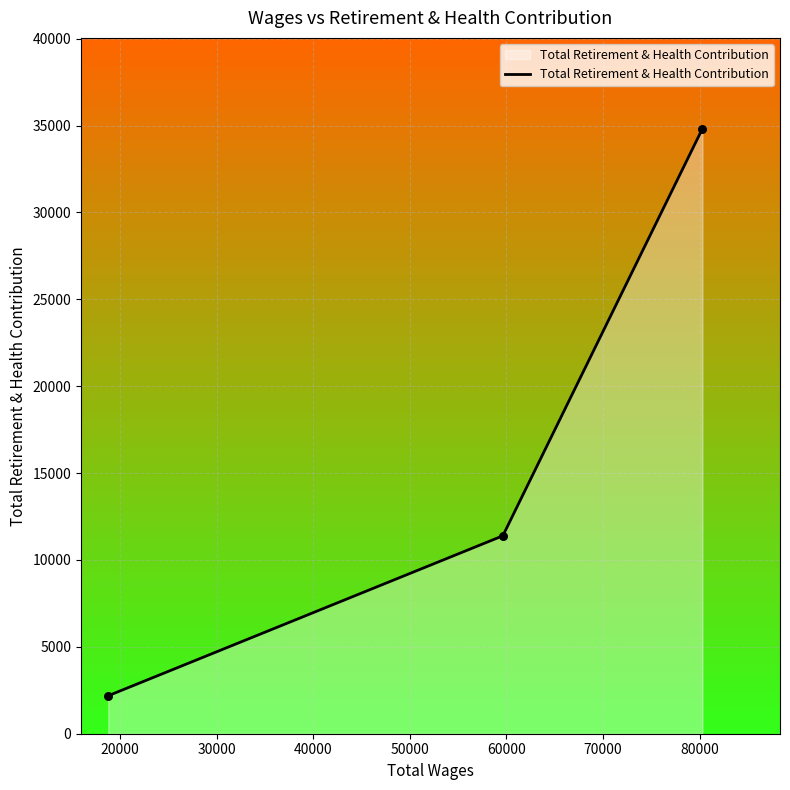

What is the smallest value displayed?

2187